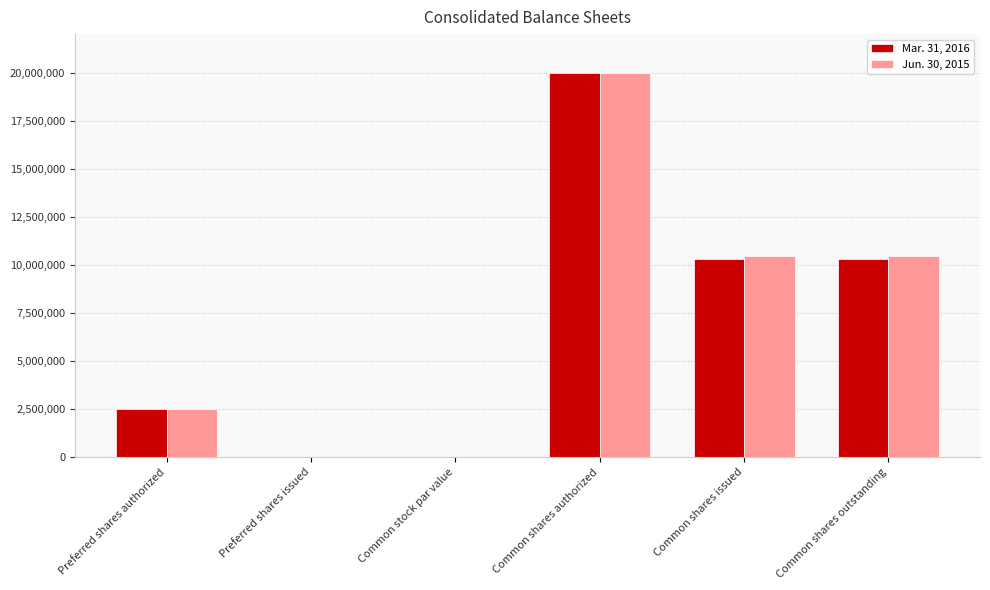

The value of Jun. 30, 2015 at Common shares outstanding is 10459924.0. True or false?

True